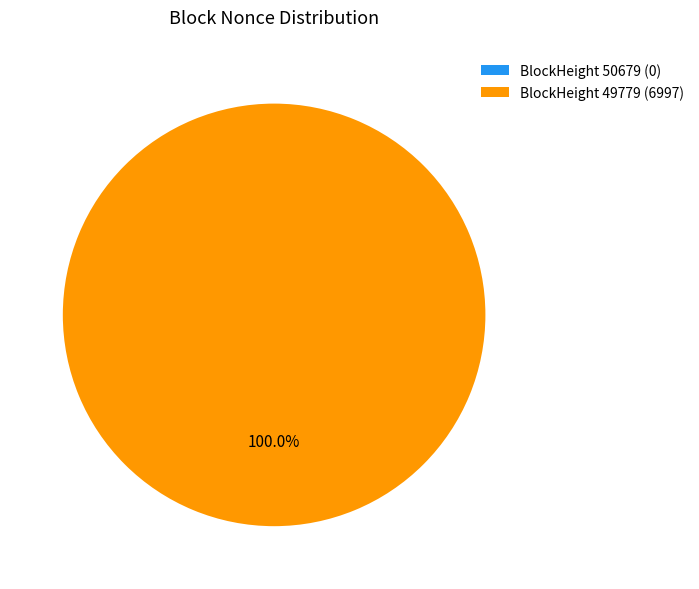

What is the change in value from 50679 to 49779?

+6997